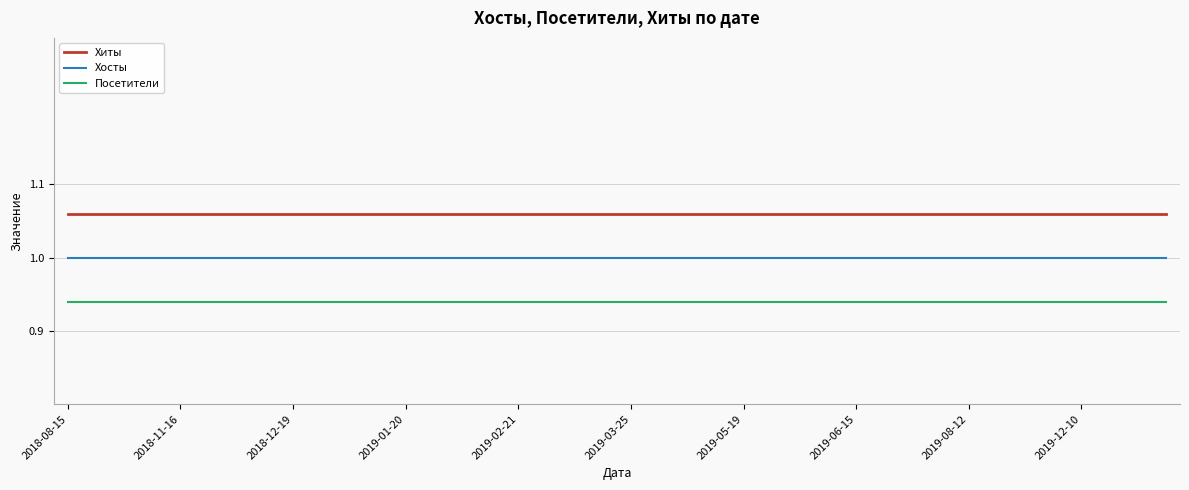

What is the minimum value for Хосты?

1.0